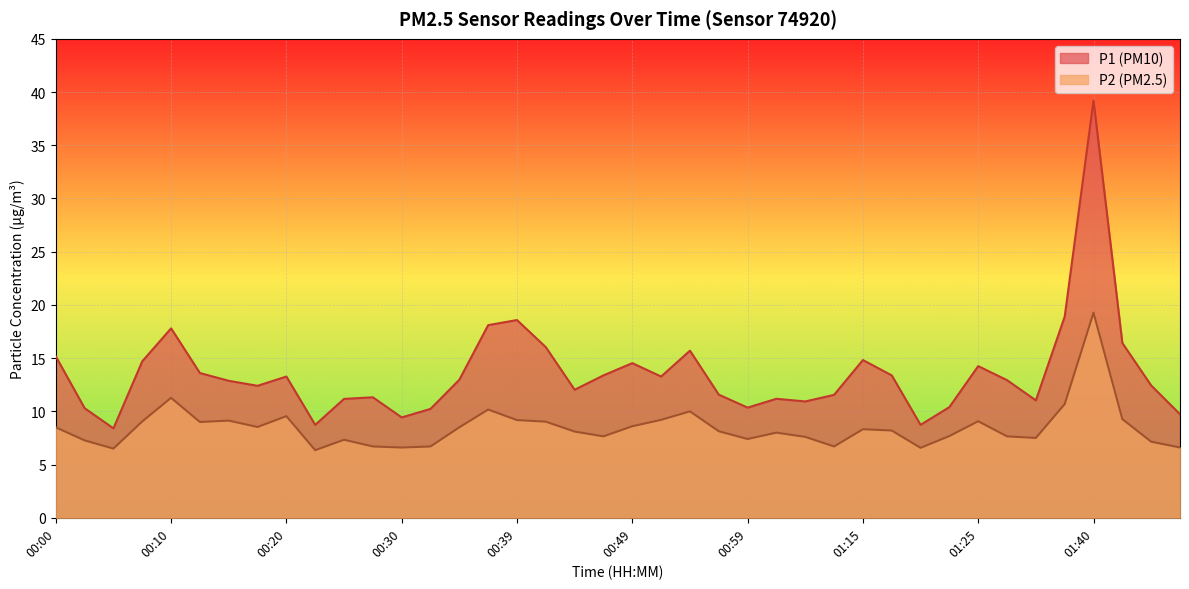

What is the average value of the P2 series?

8.5